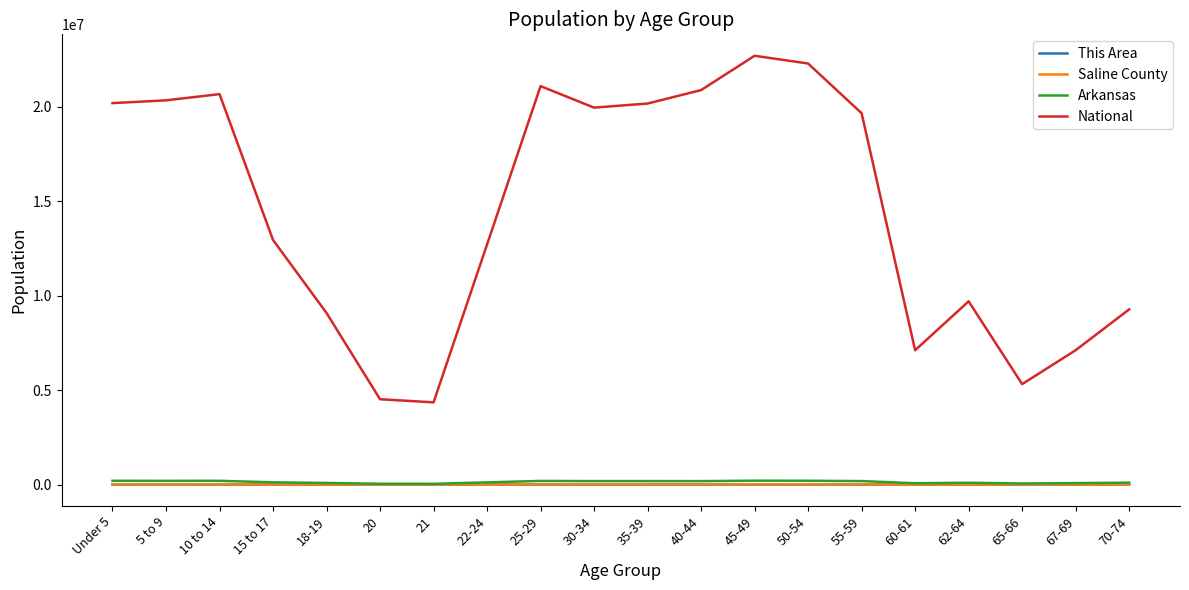

What is the average value of the National series?

14509549